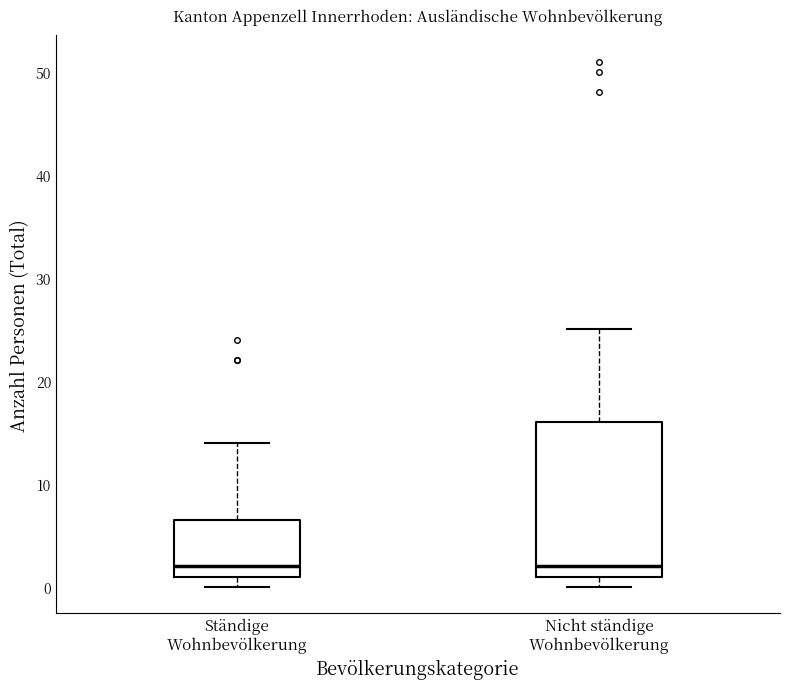

Which box is the tallest, from its lower edge to its upper edge?

Nicht ständige Wohnbevölkerung